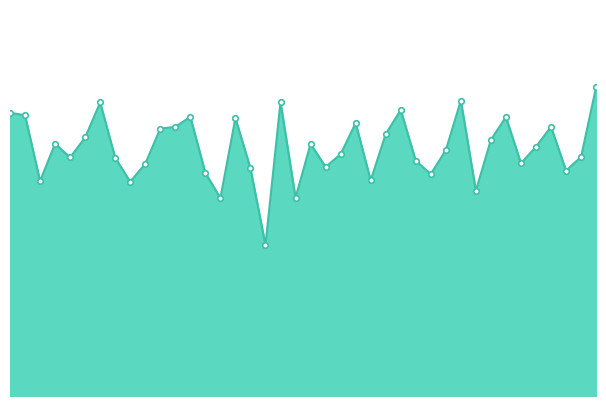

What is the maximum value shown in the chart?

0.9